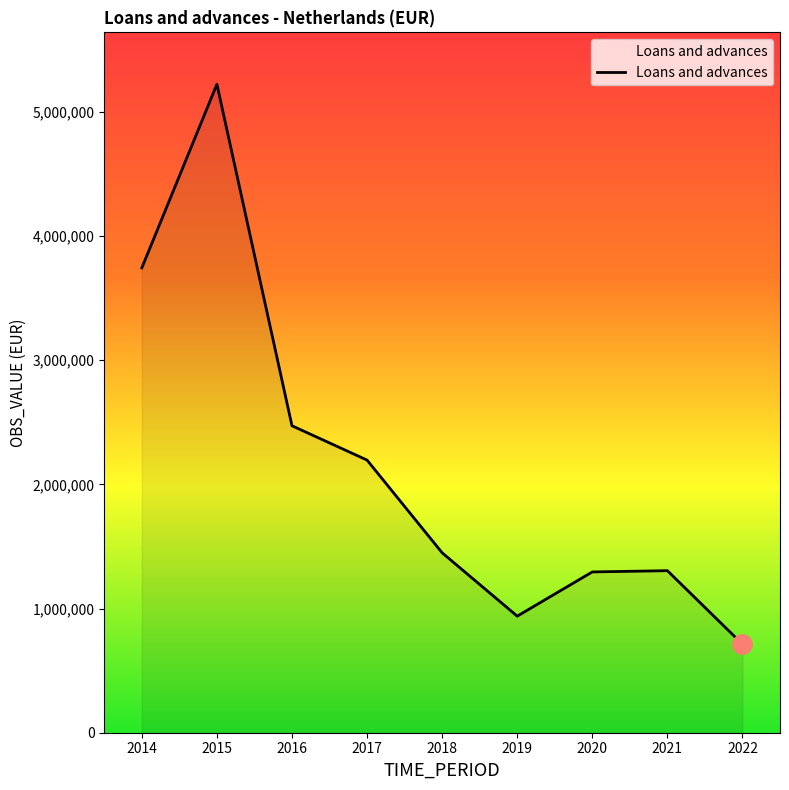

True or false: the data has more than 2 interior local peaks.

False